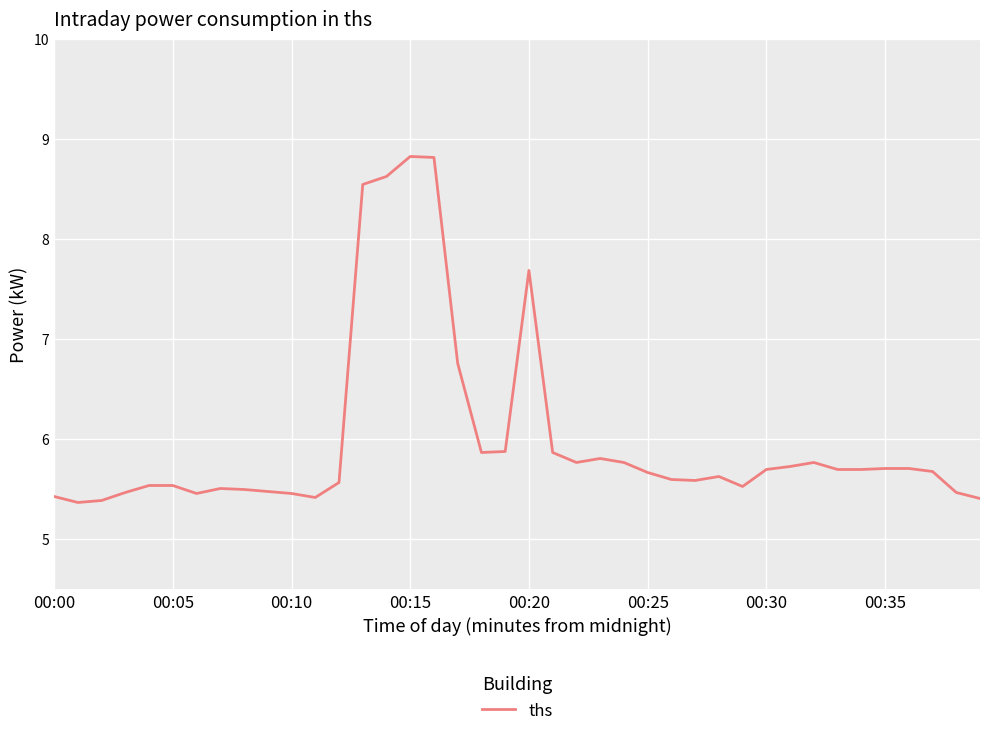

How many lines are shown in the chart?

1